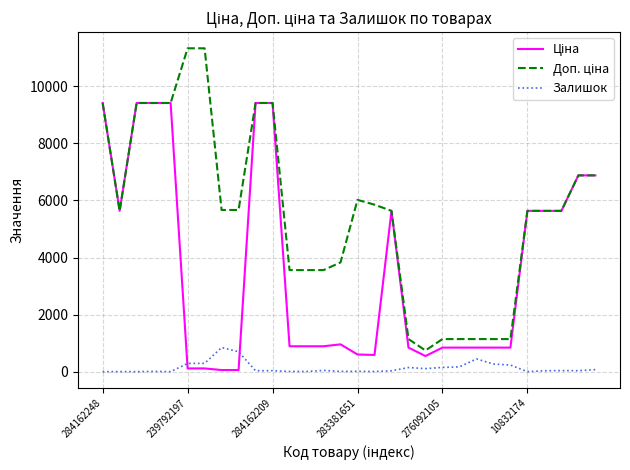

What is the greatest value displayed?

11334.0